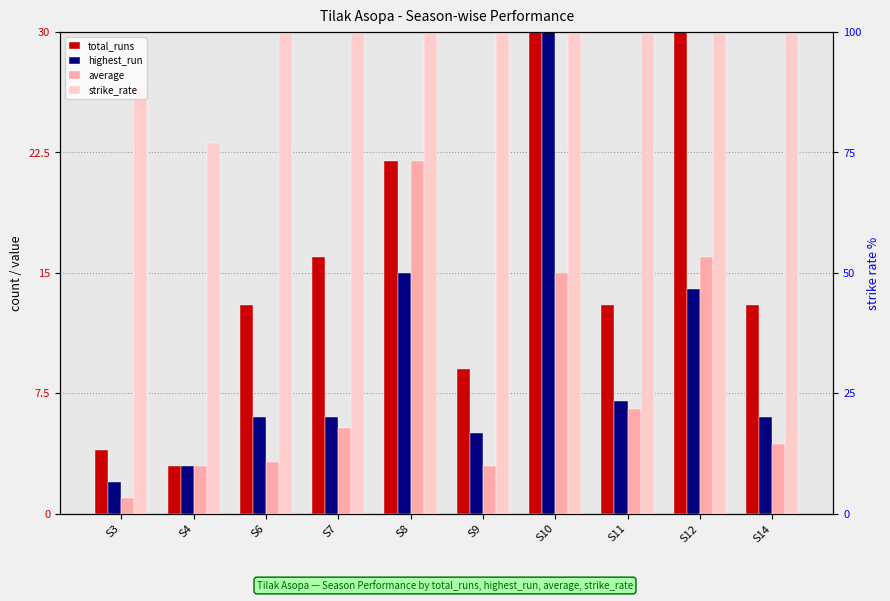

What is the maximum value for strike_rate?

260.0